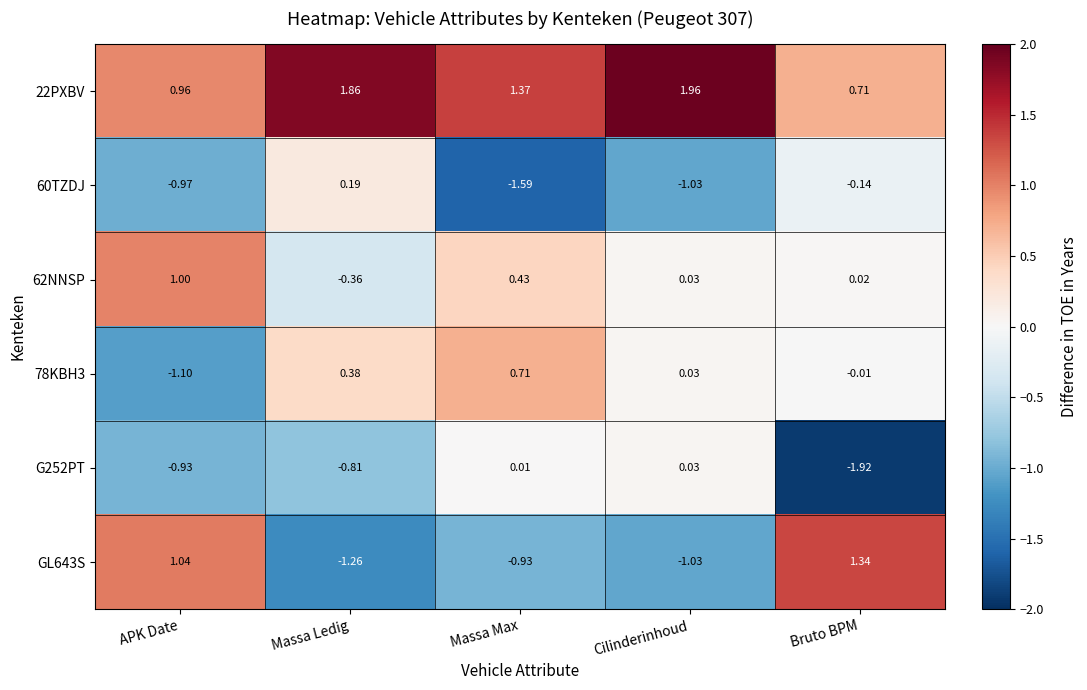

Where is 22PXBV nearest to the value 1?

APK Date